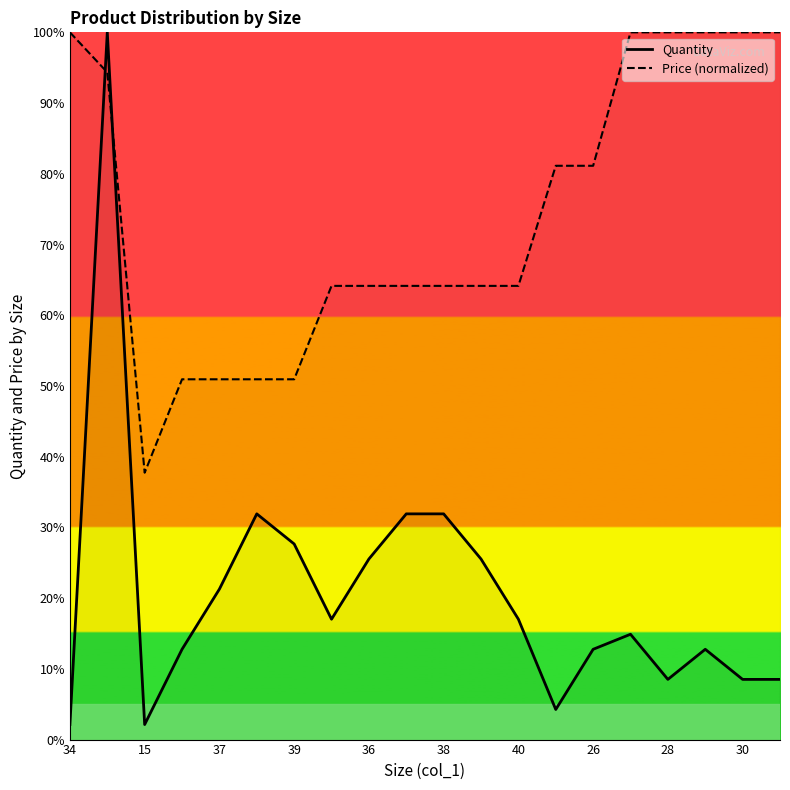

The Quantity series shows 8.5 at 30. True or false?

True